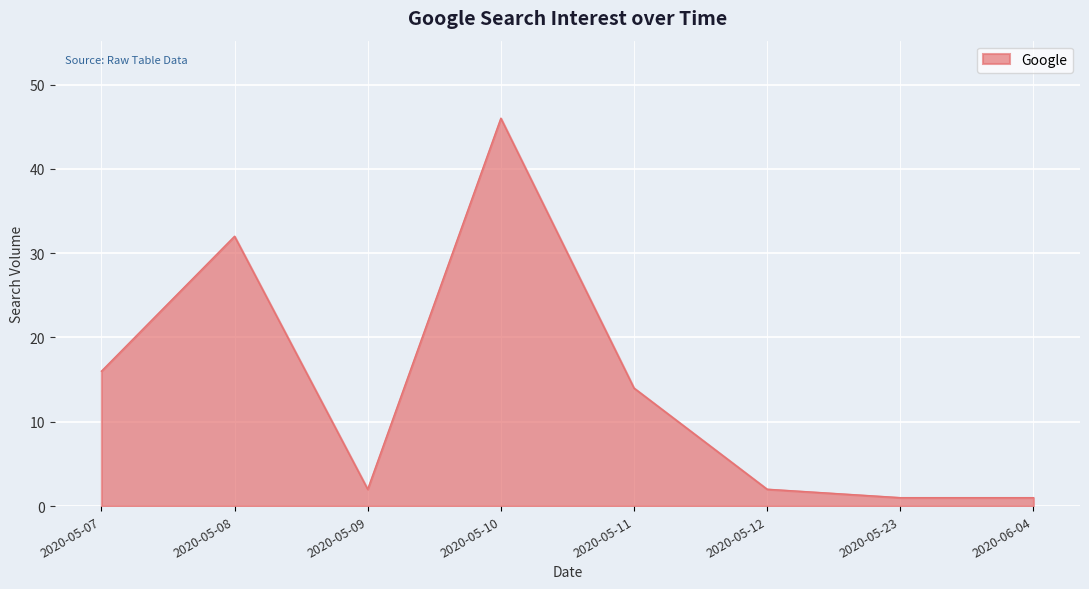

The value at 2020-05-10 is 16. True or false?

False